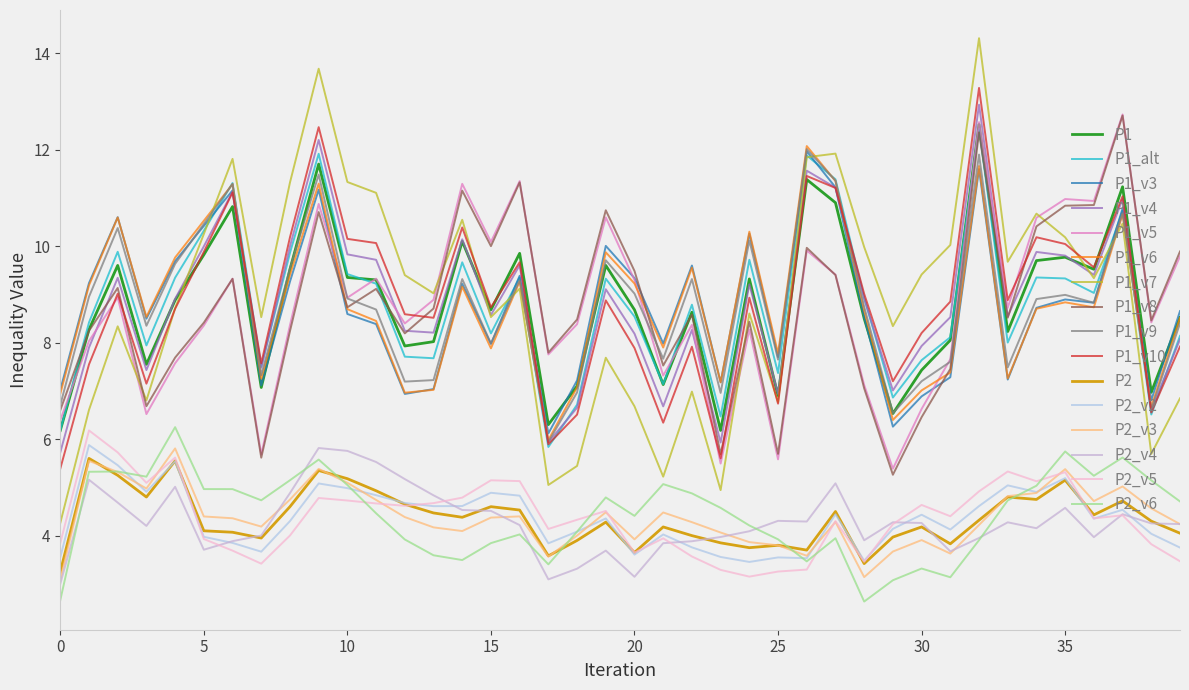

Is this an area chart (filled region under the line)?

No